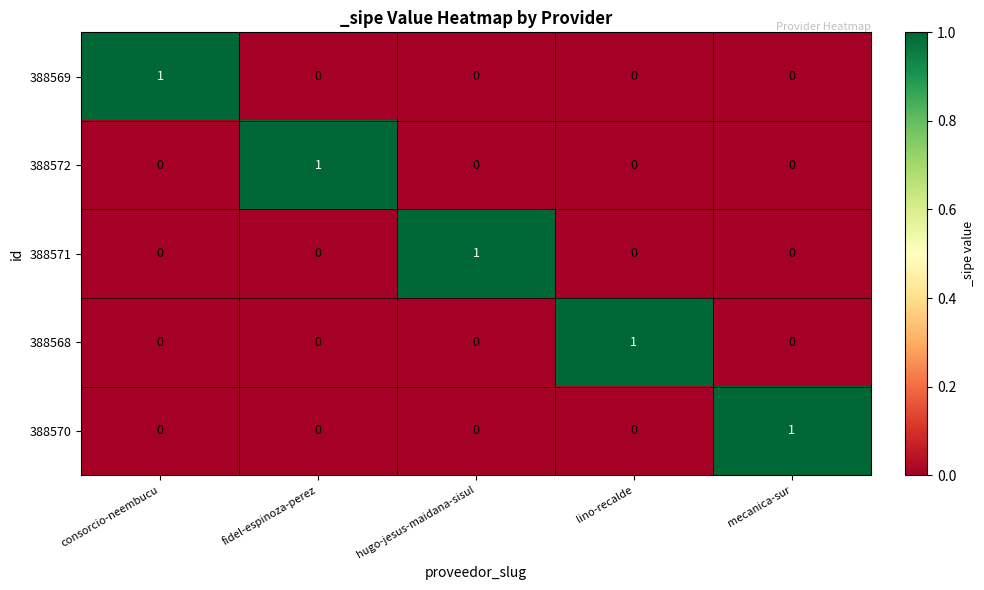

Count the 388570 values in the range 0 to 1.

5